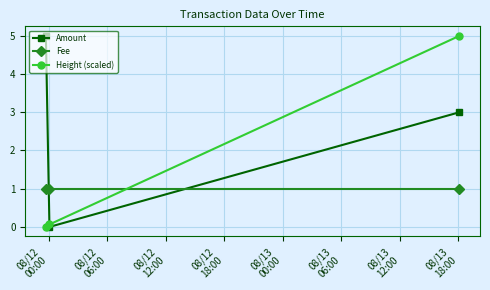

What is the value of the Fee point at the 3rd from the left?

1.0